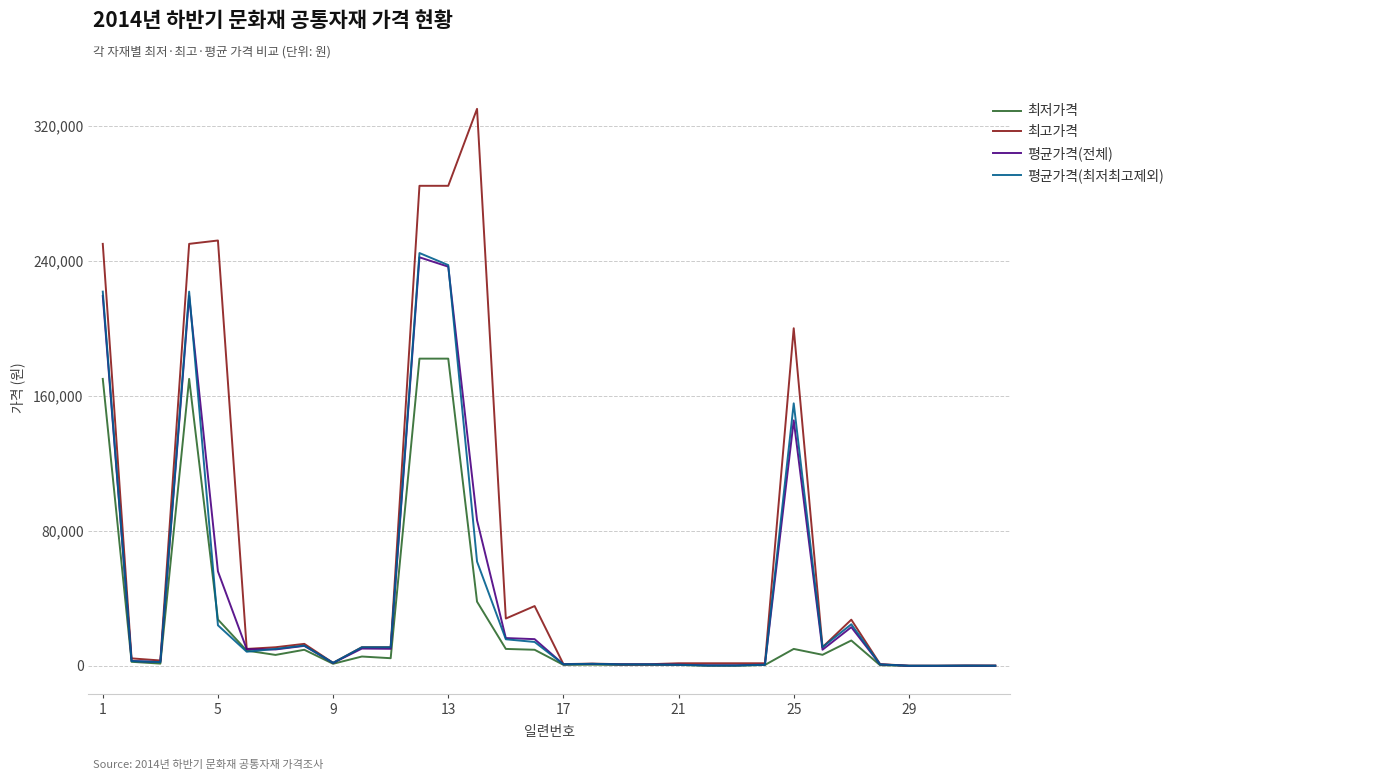

Which series has the largest total across all categories?

최고가격